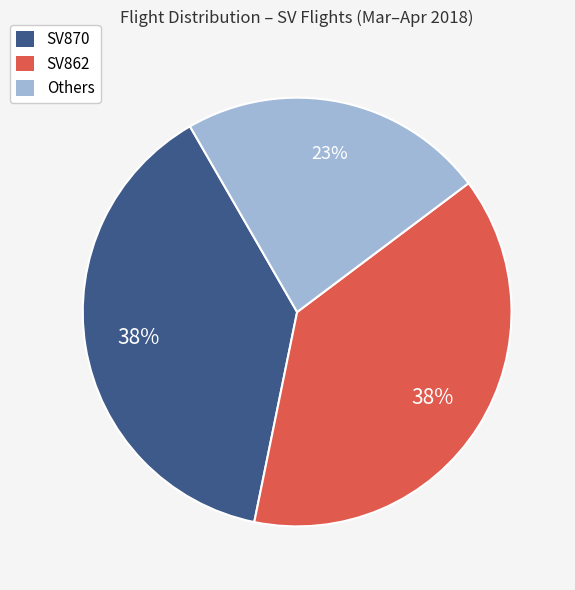

To the nearest percent, what is the difference between the largest and smallest slice percentages?

15%